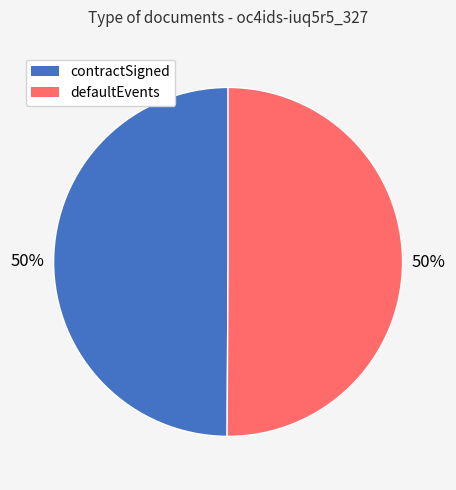

How many segments does this pie chart have?

2